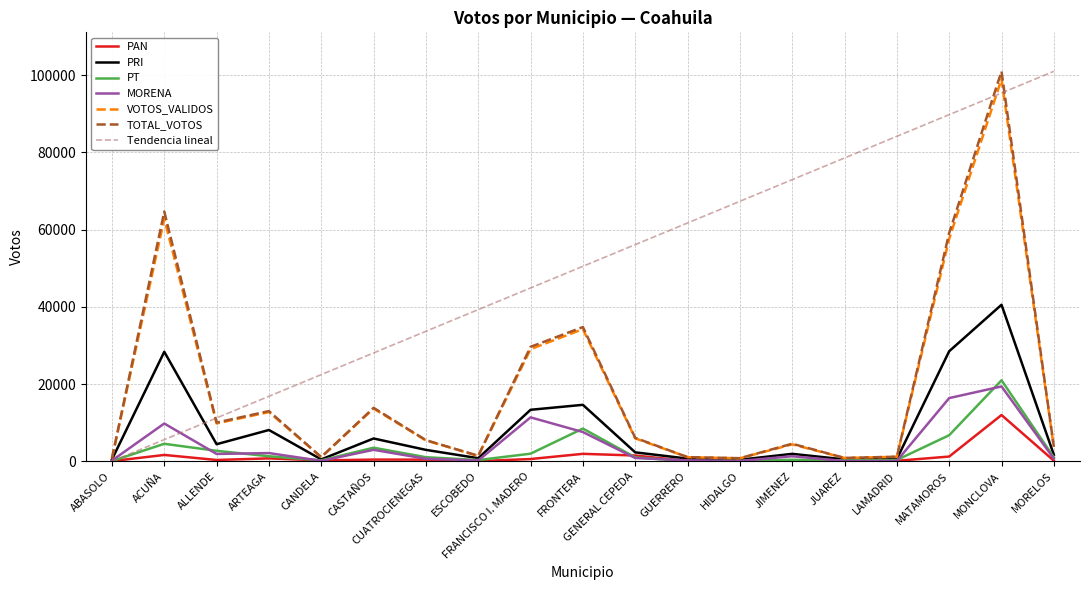

What is the difference between the second highest and second lowest values in the PT series?

8415.0